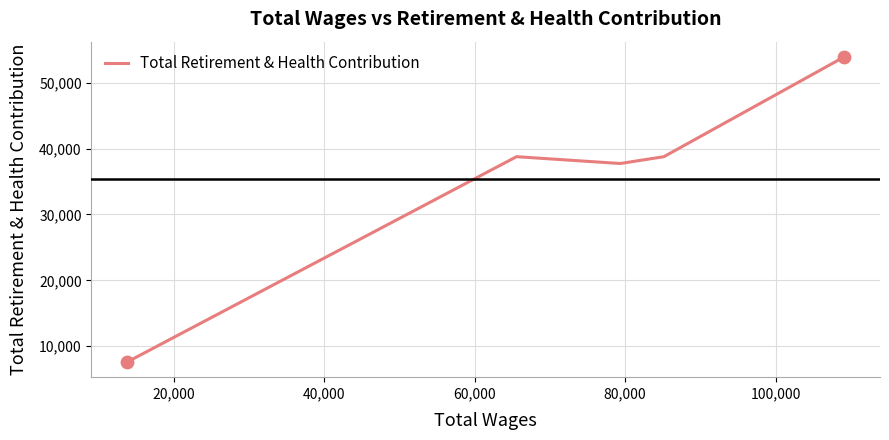

True or false: the data has more than 0 interior local peaks.

True